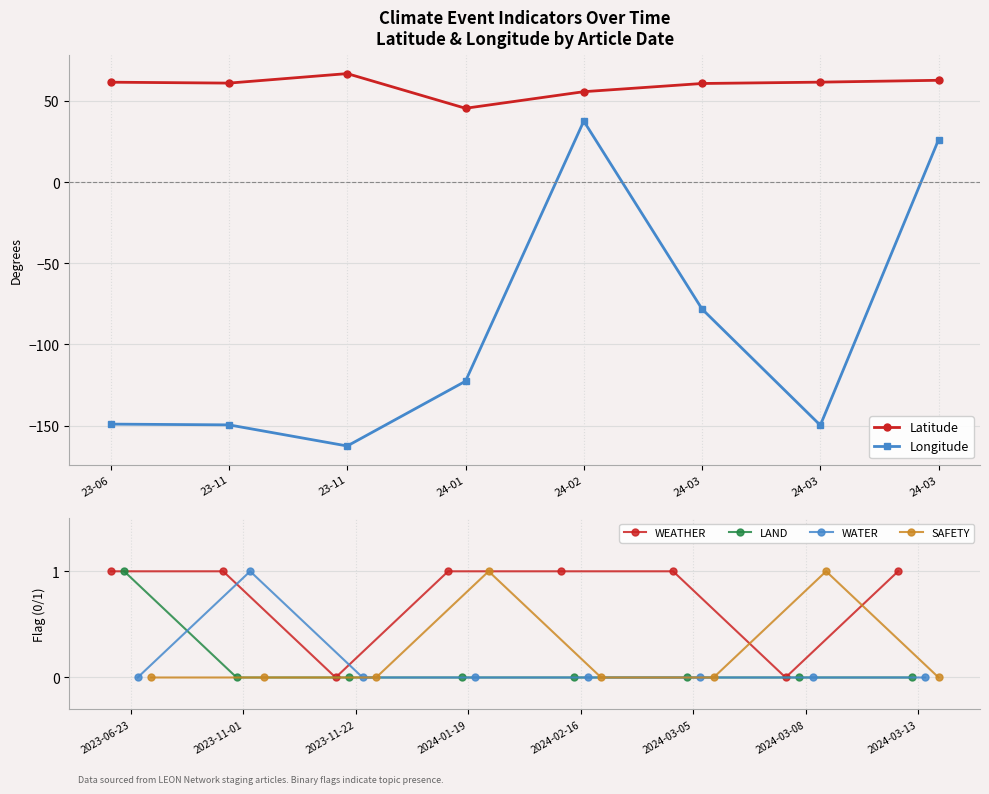

What is the value of the Longitude point at the 8th from the left?

-78.2